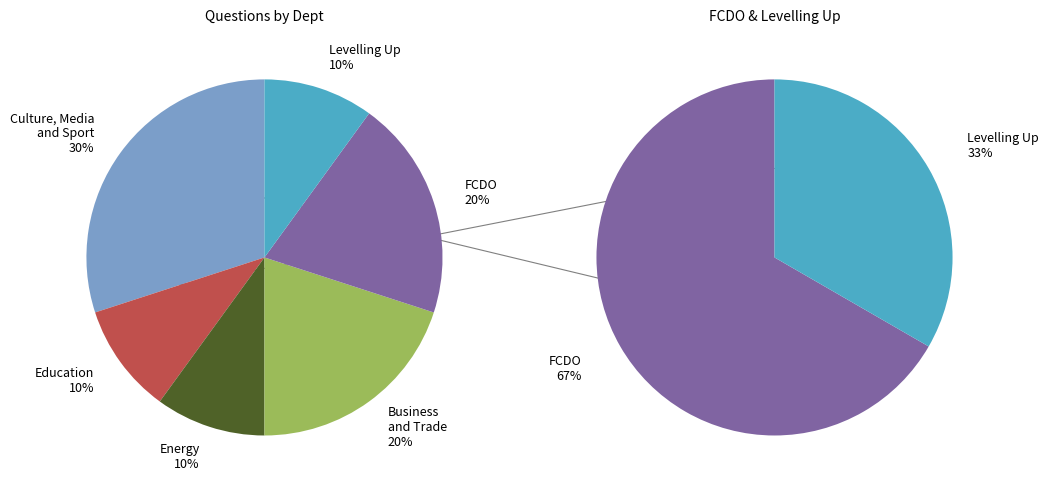

Do Education and Business and Trade together represent more than half of the pie?

No